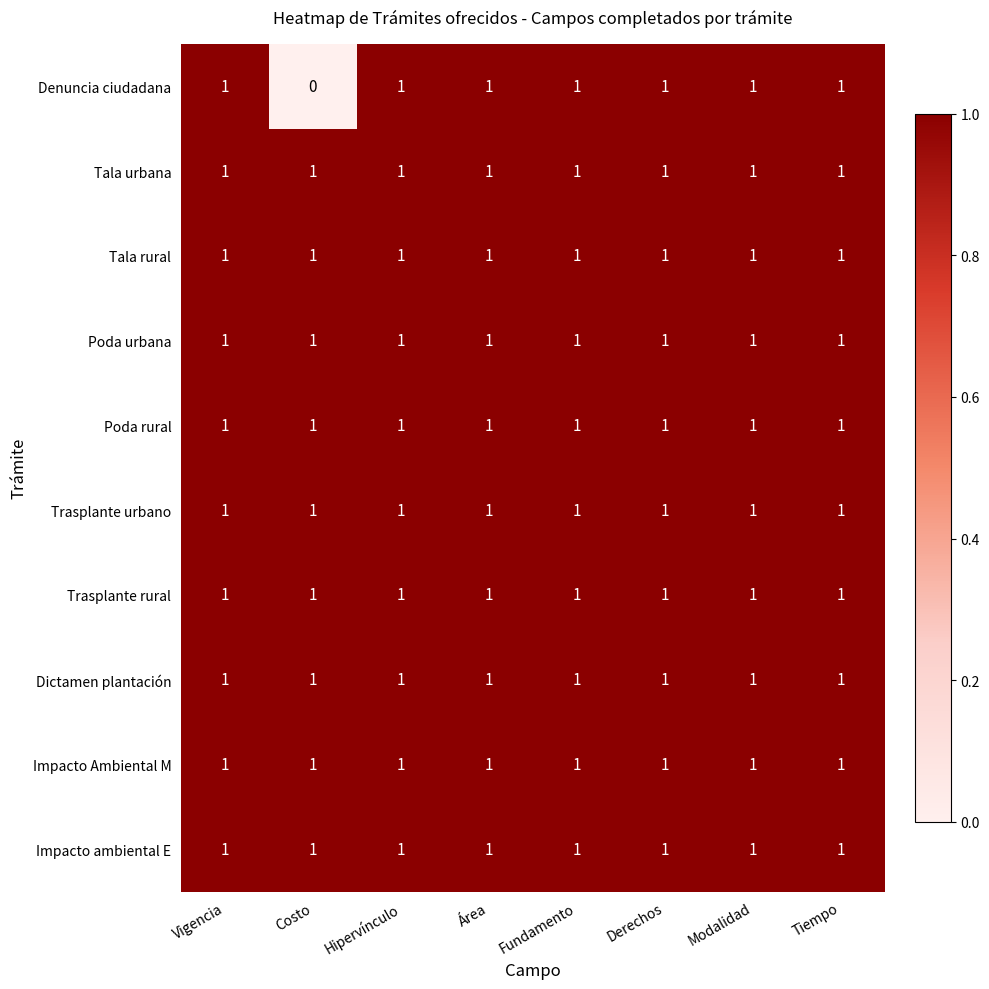

Which category has the lowest value across all series?

Costo